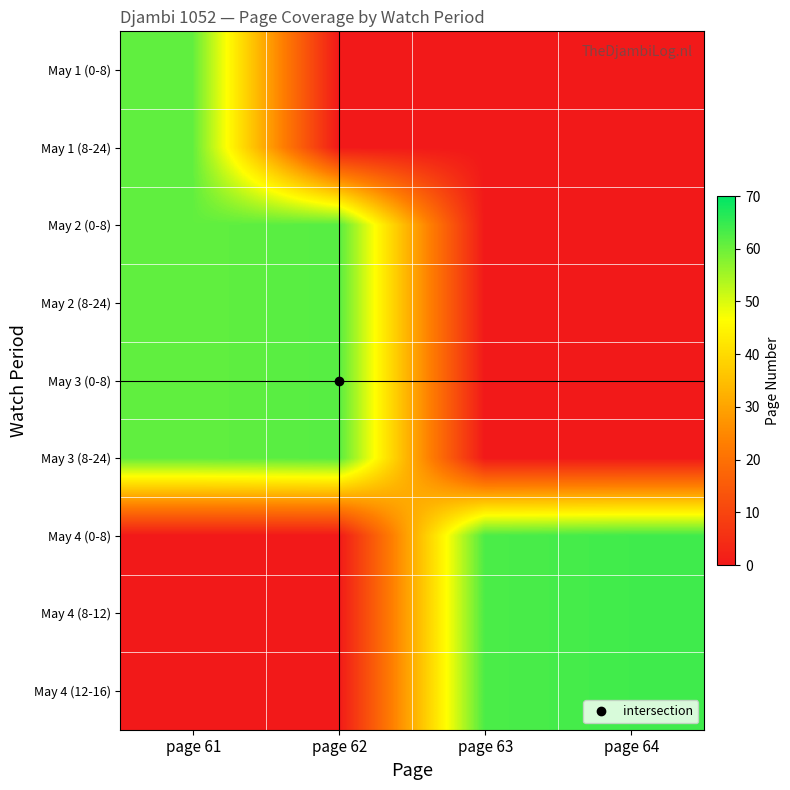

Reading right to left, extract all data points from this chart.

May 1 (0-8): page 64=0	page 63=0	page 62=0	page 61=61
May 1 (8-24): page 64=0	page 63=0	page 62=0	page 61=61
May 2 (0-8): page 64=0	page 63=0	page 62=62	page 61=61
May 2 (8-24): page 64=0	page 63=0	page 62=62	page 61=61
May 3 (0-8): page 64=0	page 63=0	page 62=62	page 61=61
May 3 (8-24): page 64=0	page 63=0	page 62=62	page 61=61
May 4 (0-8): page 64=64	page 63=63	page 62=0	page 61=0
May 4 (8-12): page 64=64	page 63=63	page 62=0	page 61=0
May 4 (12-16): page 64=64	page 63=63	page 62=0	page 61=0